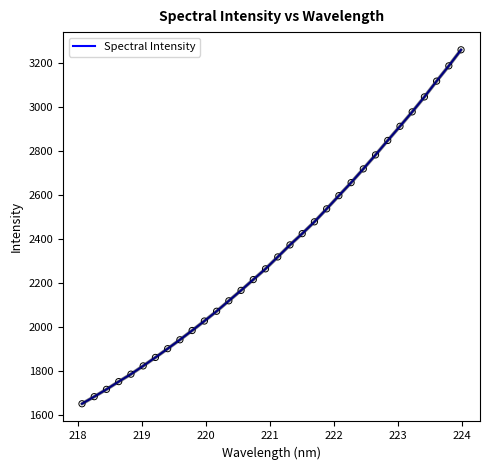

What is the smallest value displayed?

1652.0